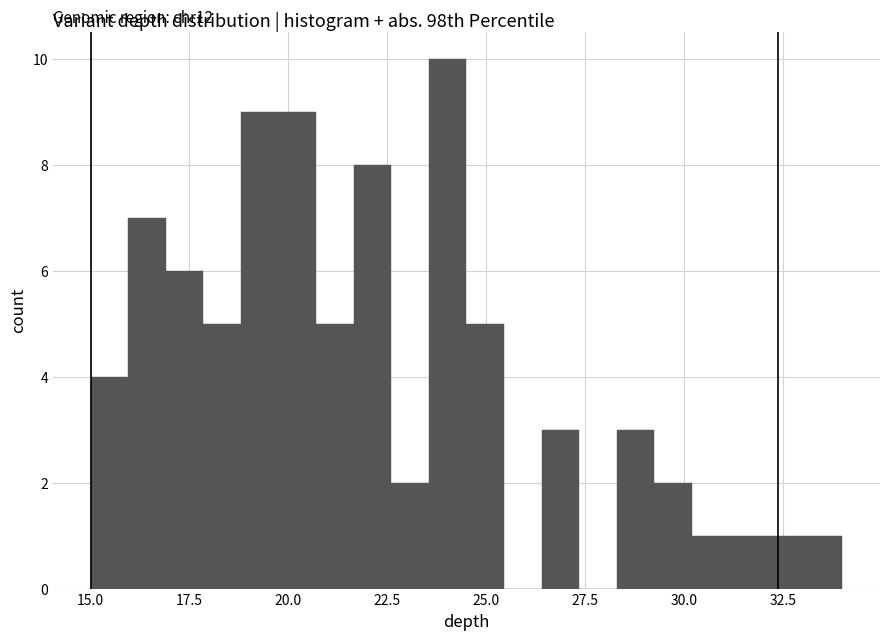

Read against the x-axis, roughly where is the centre of the tallest bar?

24.0